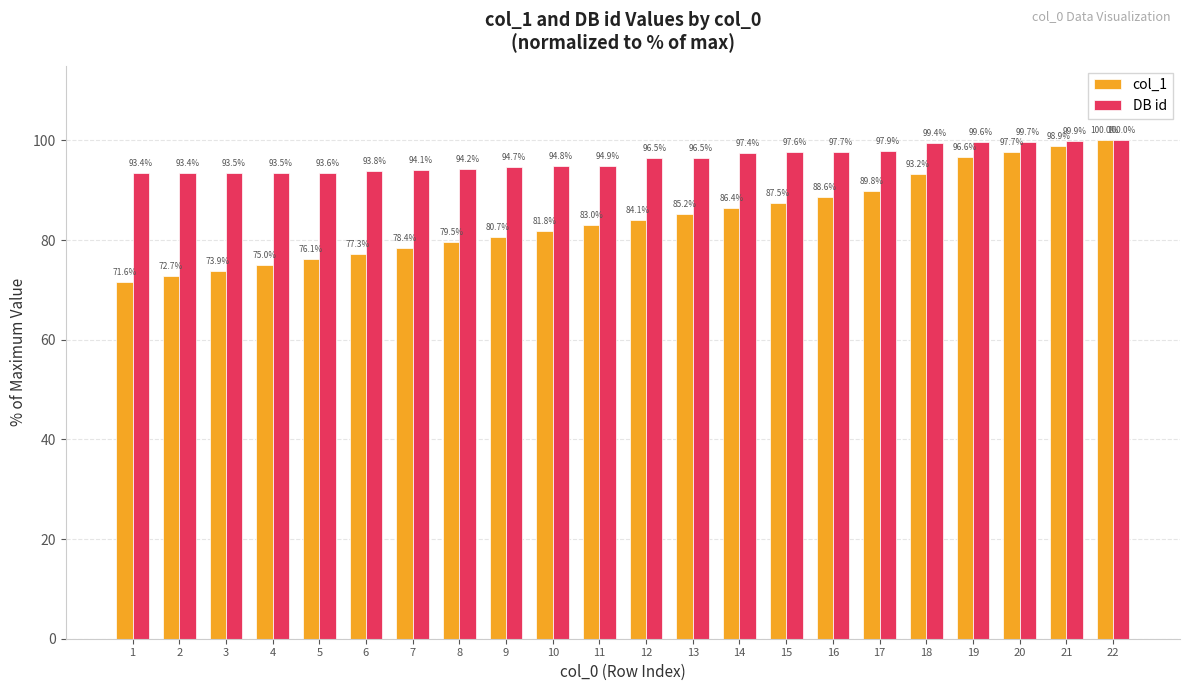

Rank the categories by col_1 value from highest to lowest.

22, 21, 20, 19, 18, 17, 16, 15, 14, 13, 12, 11, 10, 9, 8, 7, 6, 5, 4, 3, 2, 1